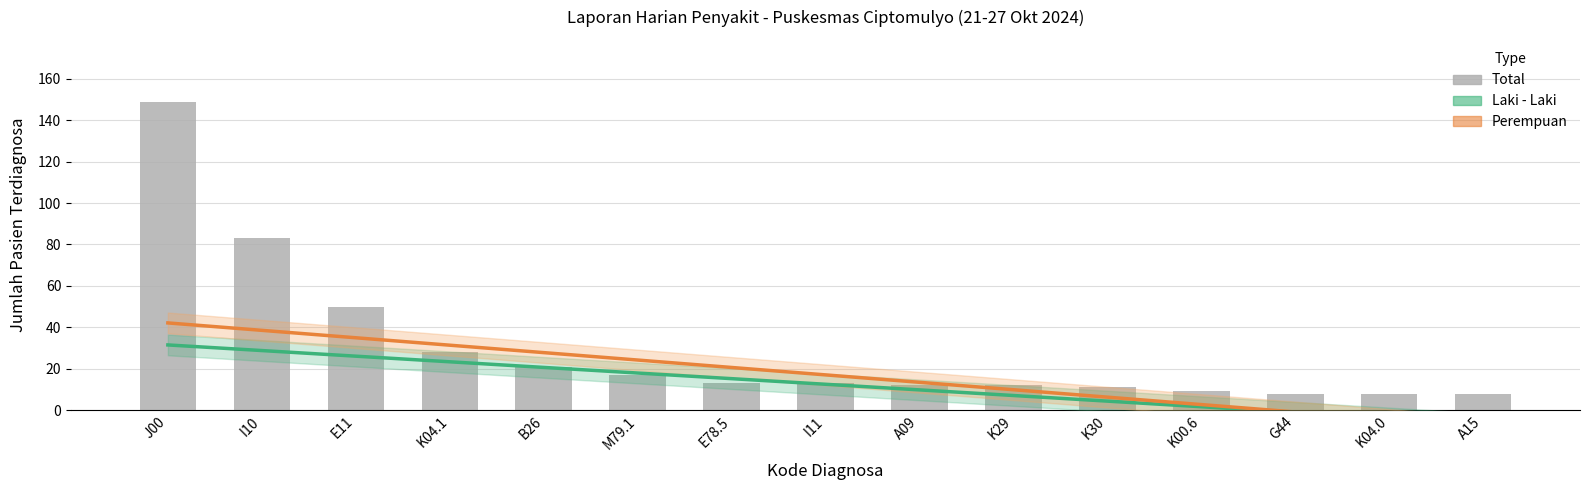

Is it true that Total equals 8.0 at K04.0?

True